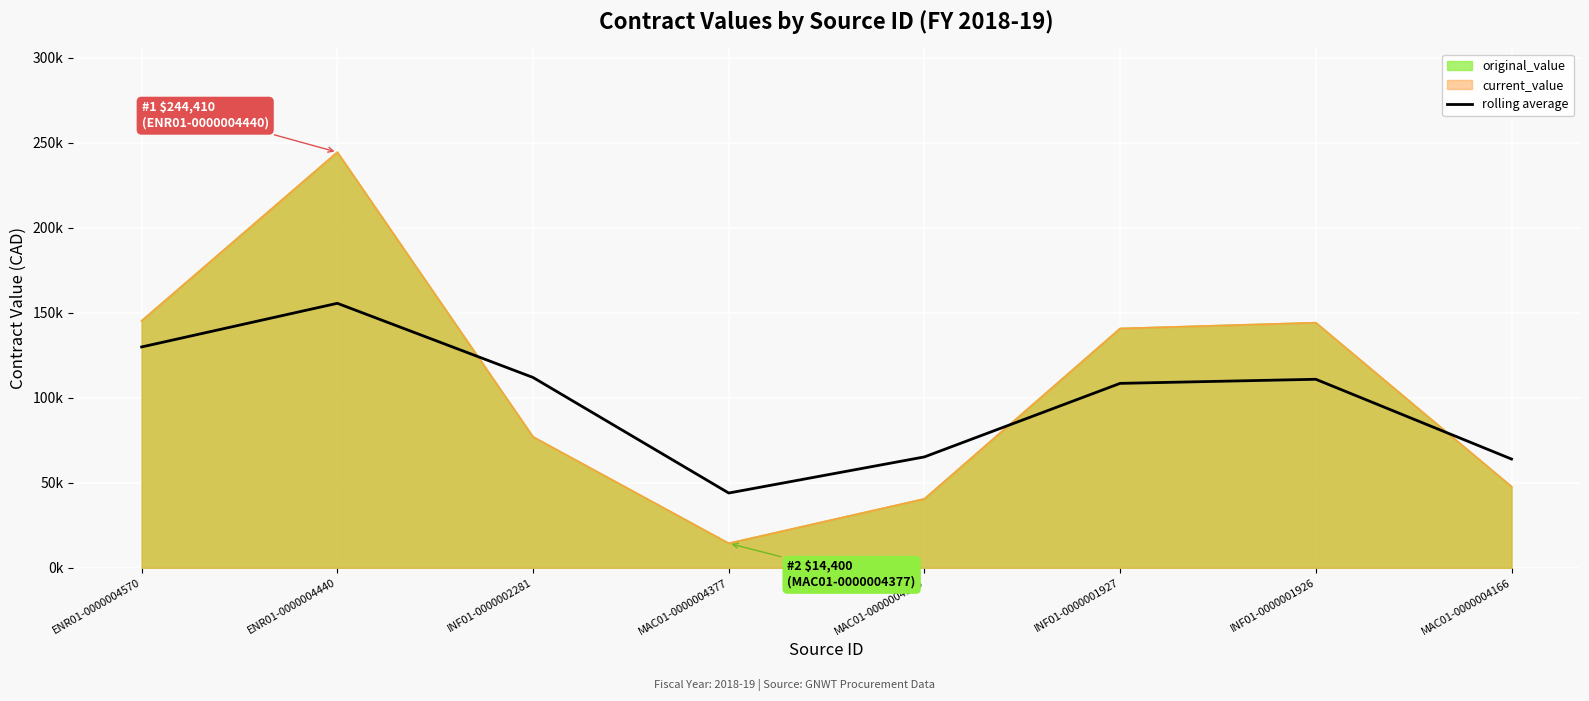

True or false: there are more than 1 points higher than both neighbors.

True